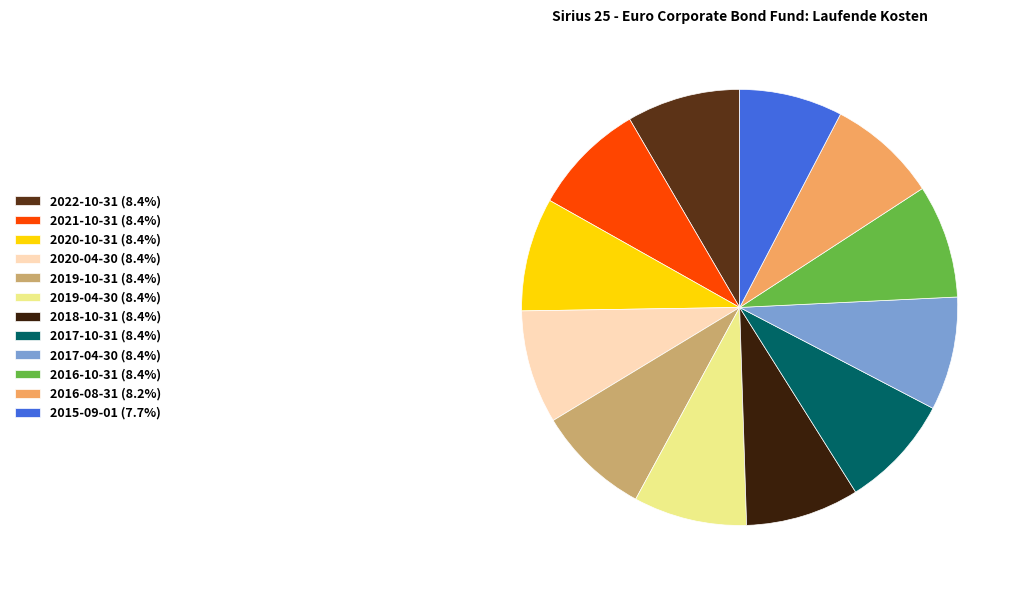

Combined, do 2019-04-30 (8.4%) and 2019-10-31 (8.4%) account for over 50%?

No